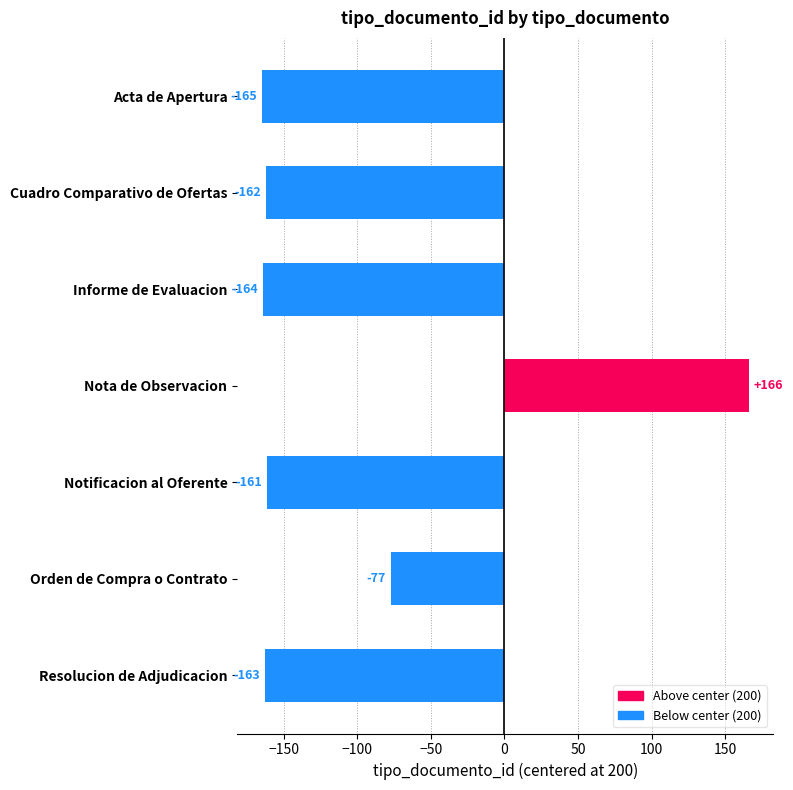

What is the label of the 2nd bar from the bottom?

Orden de Compra o Contrato